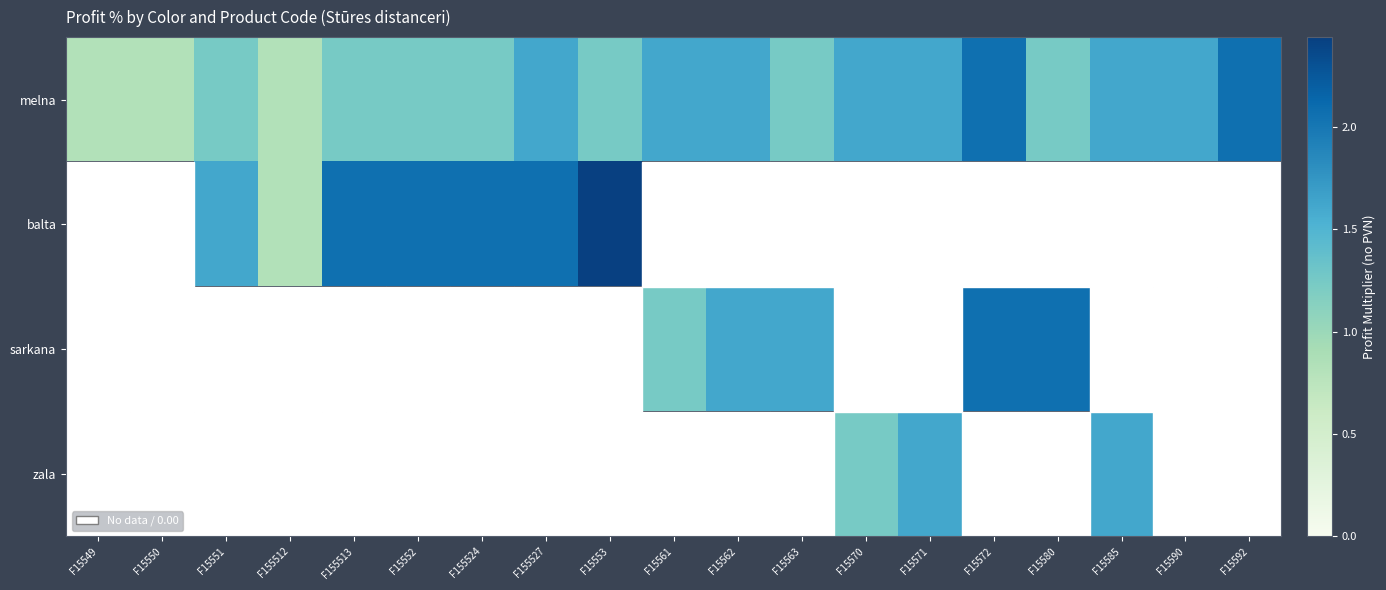

What is the difference between the highest and lowest values at F15549?

0.8